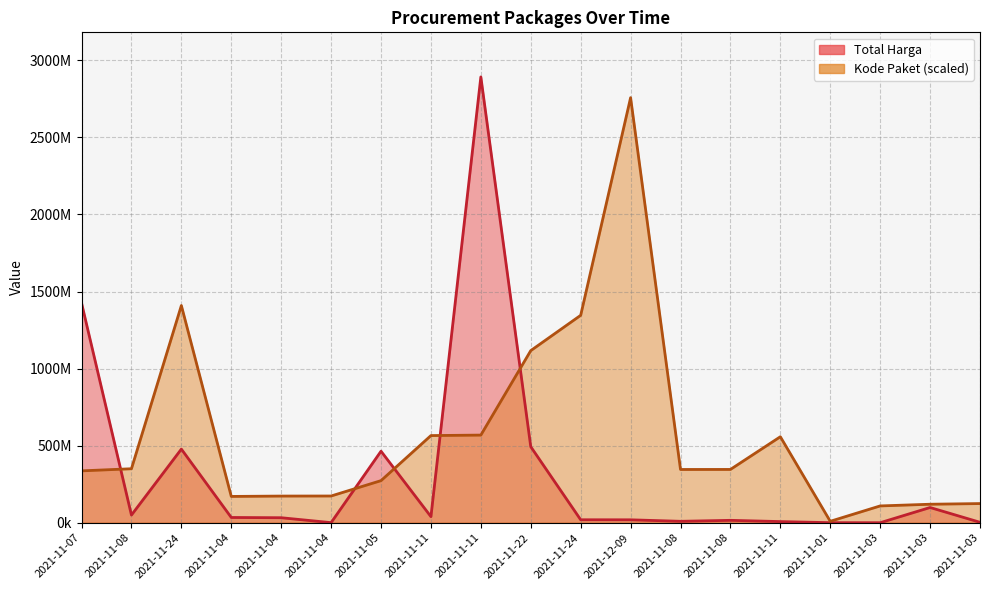

What is the spread (max minus min) of values at 2021-11-04?

136600000